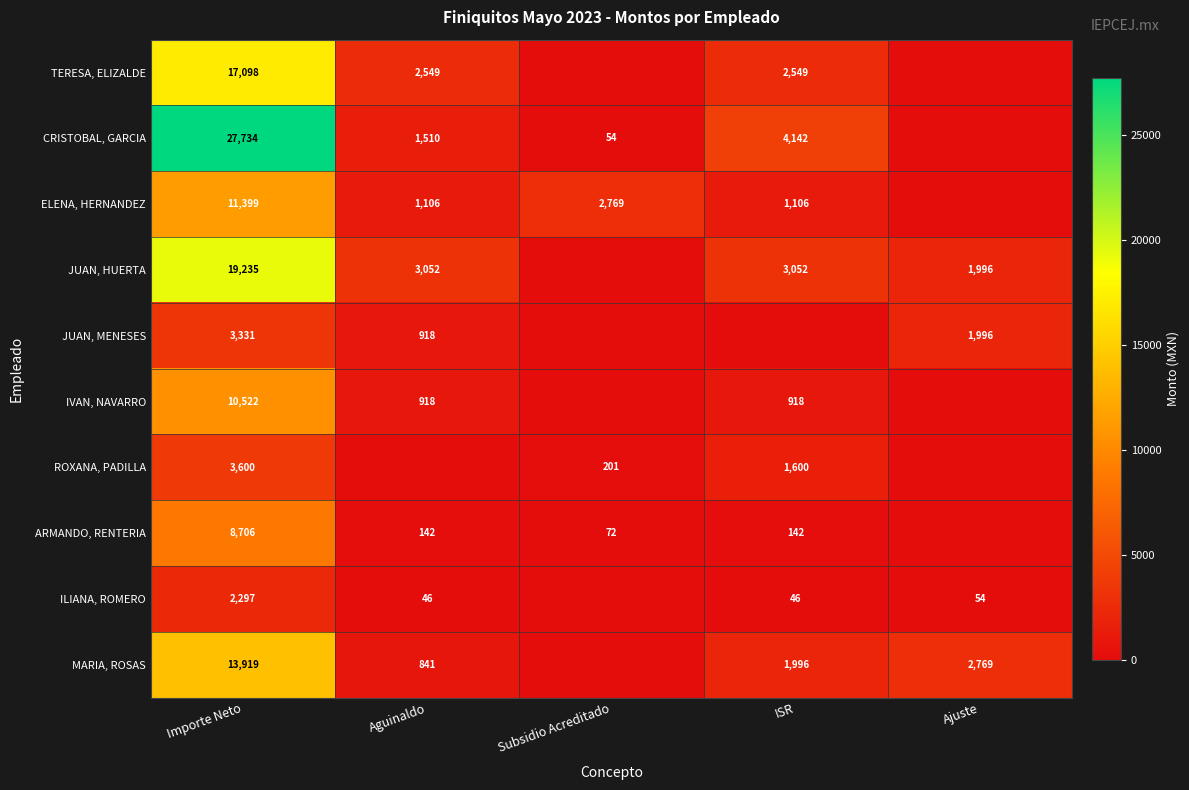

Is it true that IVAN, NAVARRO equals 386 at ISR?

False